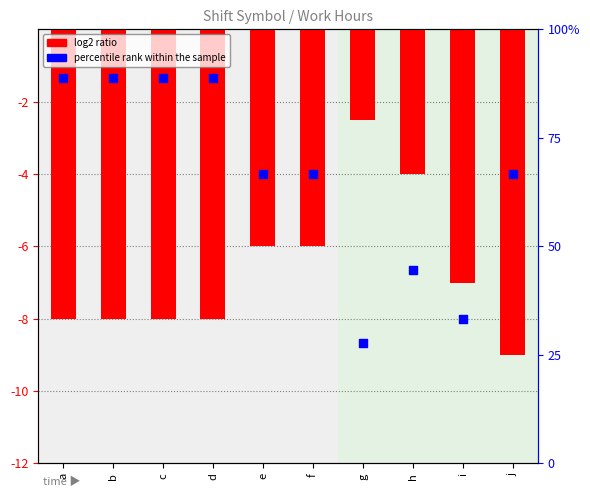

Is the value of log2 ratio at h greater than the value of percentile rank within the sample at d?

No